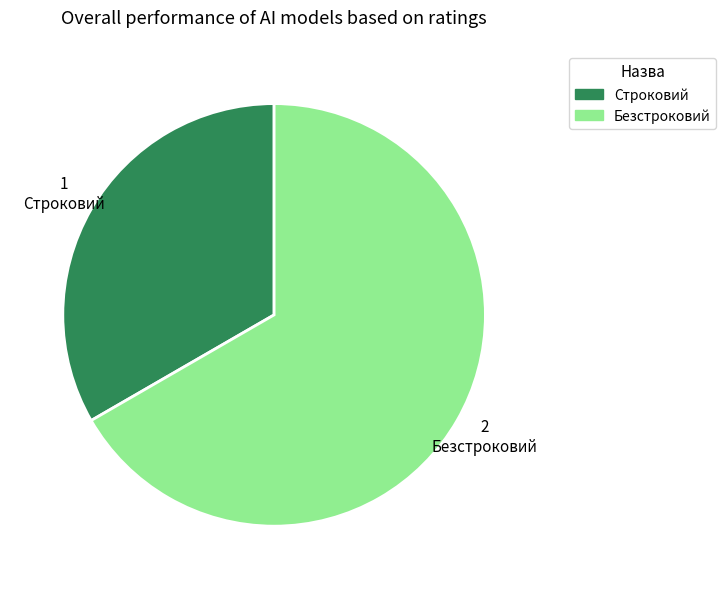

Does Безстроковий represent more than half of the total?

Yes